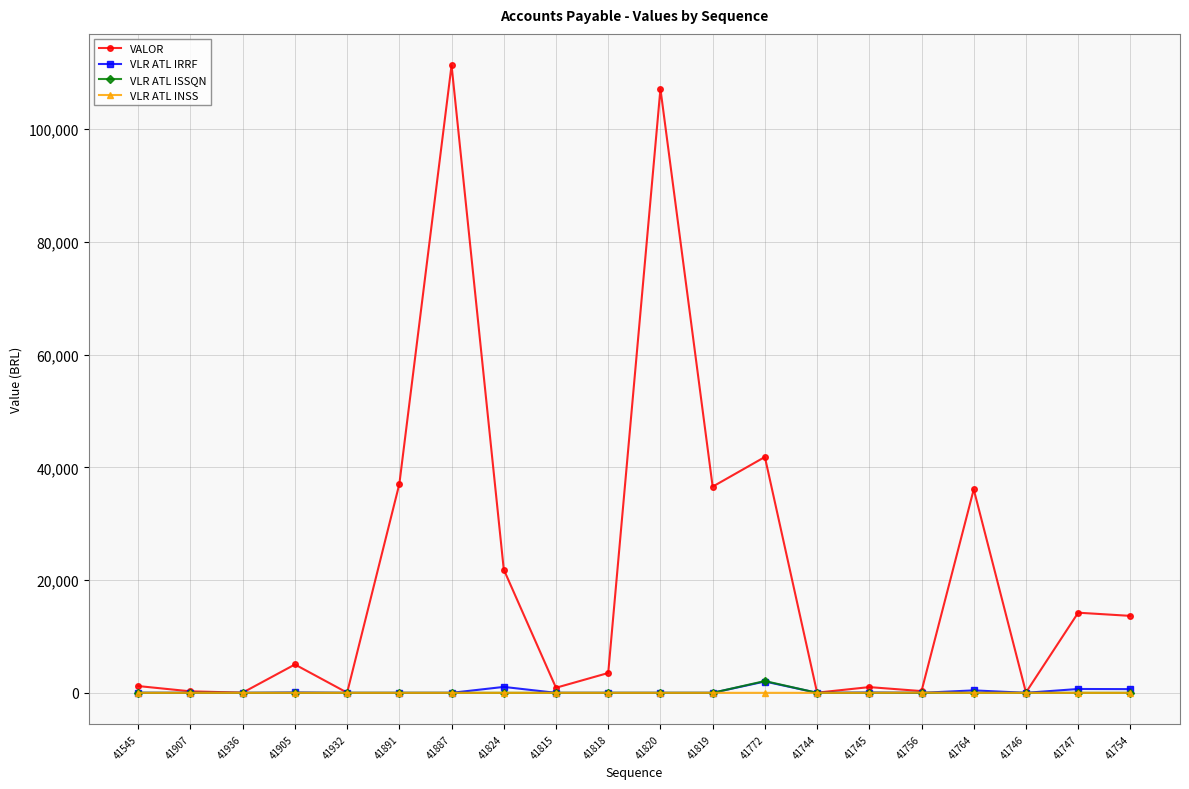

Is this an area chart (filled region under the line)?

No